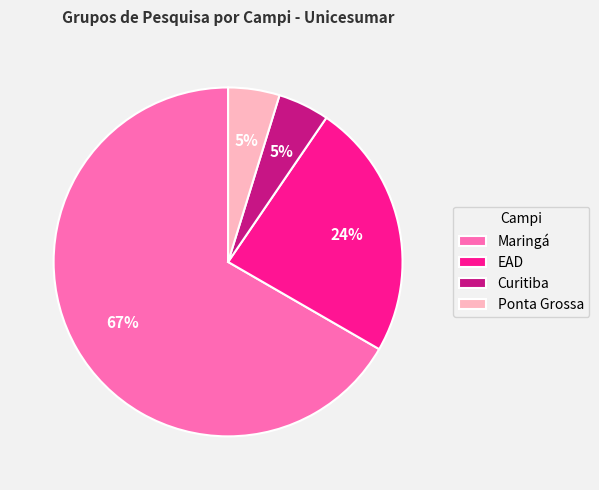

Do Curitiba and Ponta Grossa together represent more than half of the pie?

No